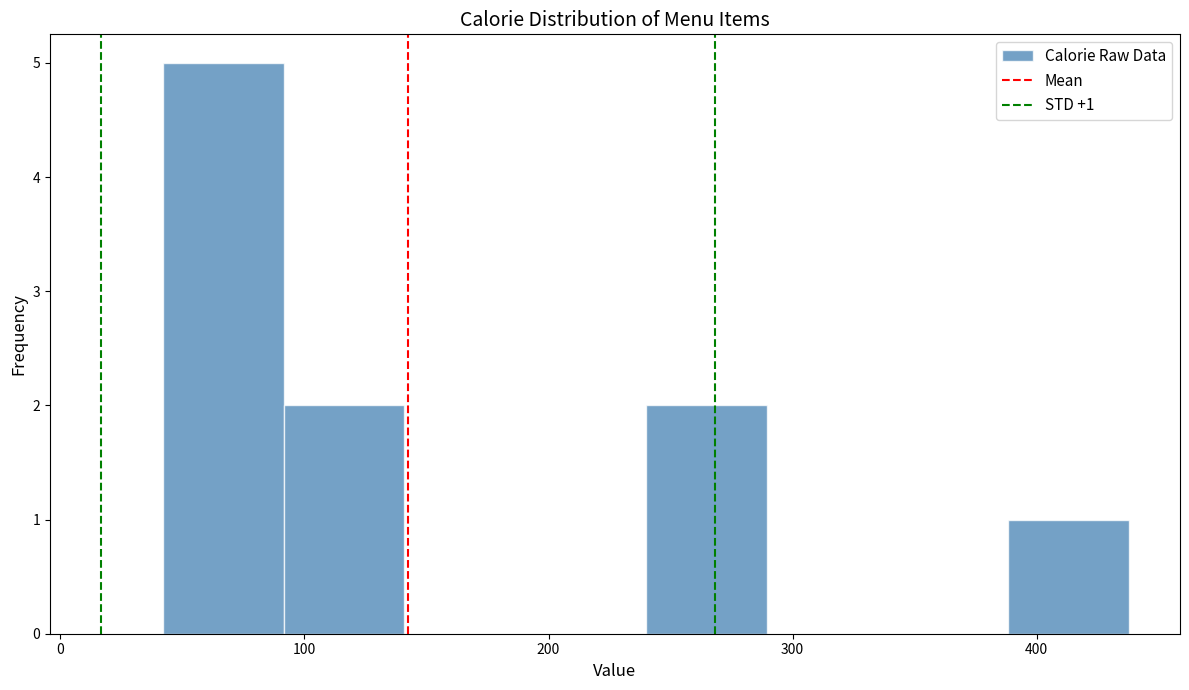

Which range on the x-axis has the tallest bar?

40 to 90